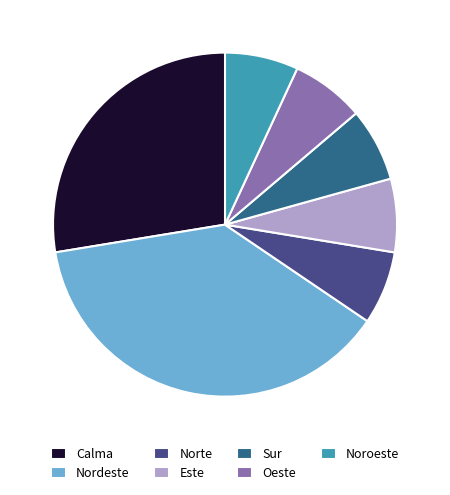

Is Este the majority of the pie?

No